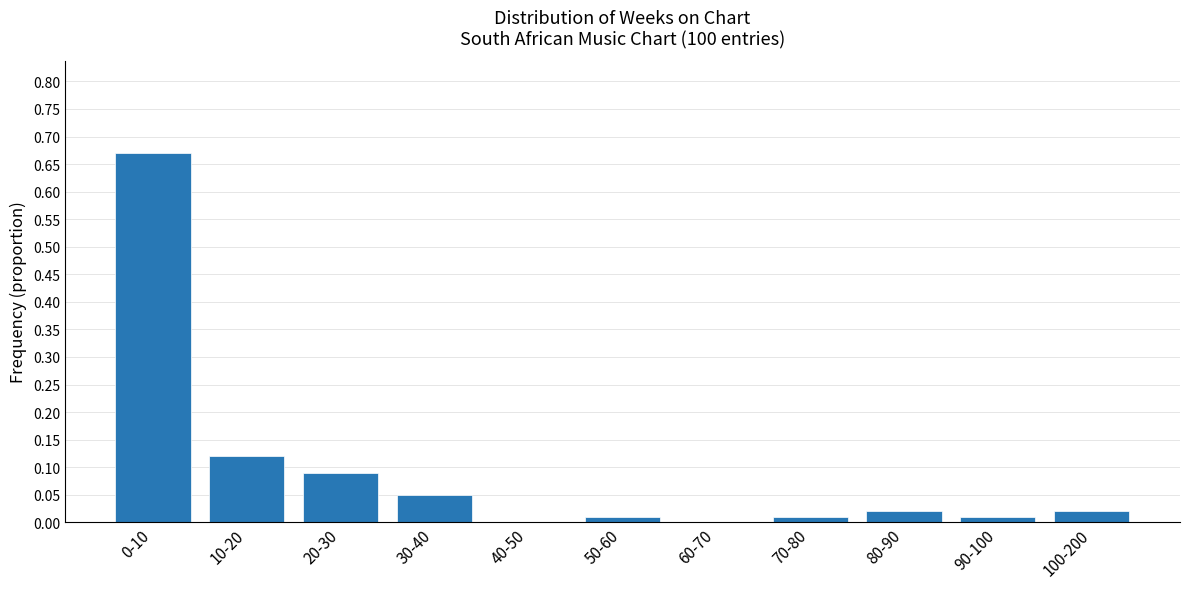

What is the sum of all values?

1.0